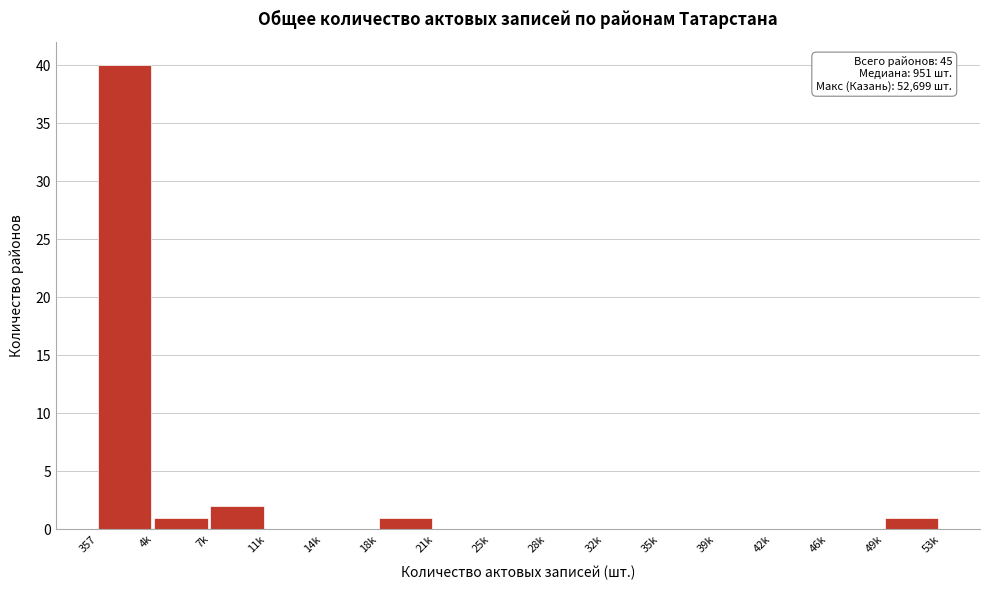

Reading right to left, what are all the values shown in this chart?

49k=1	46k=0	42k=0	39k=0	35k=0	32k=0	28k=0	25k=0	21k=0	18k=1	14k=0	11k=0	7k=2	4k=1	357=40